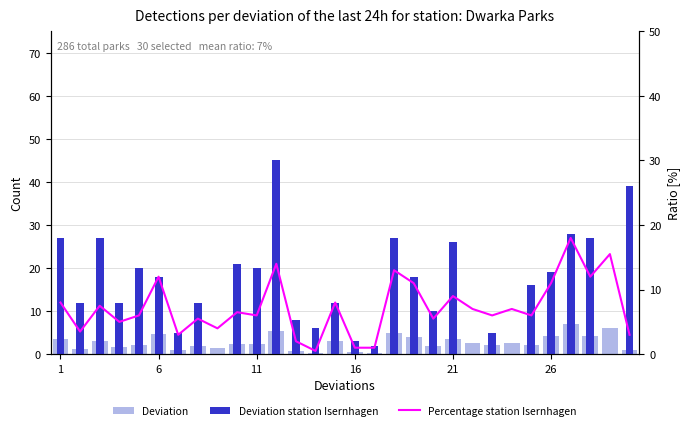

What is the difference between the Deviation values at 15 and 16?

0.1